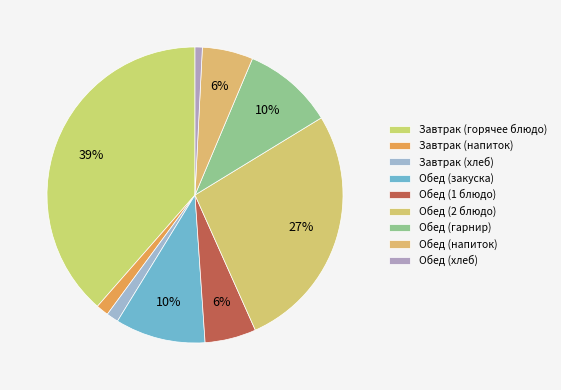

Which category has the smallest portion of the pie?

Обед (хлеб)